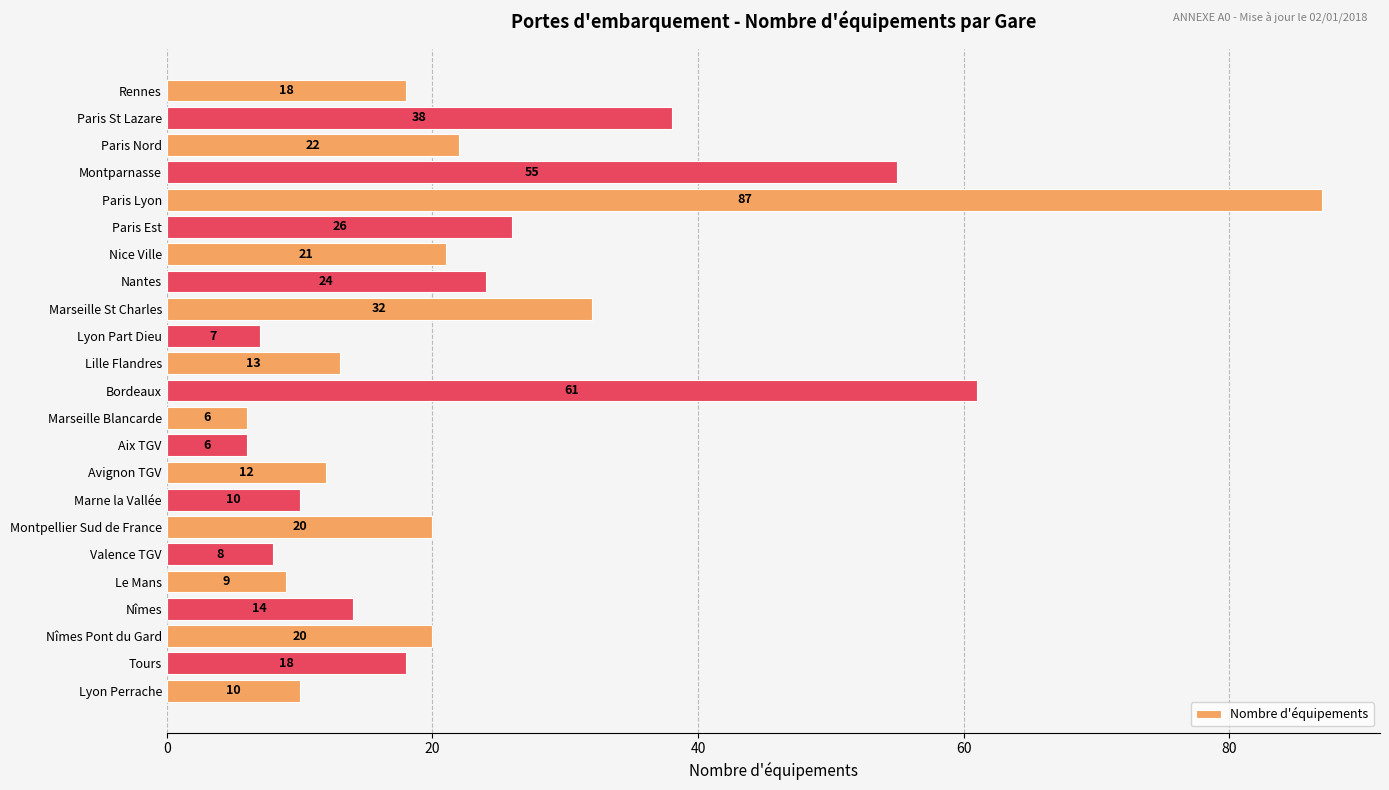

True or false: the data shows 55 at Montparnasse.

True